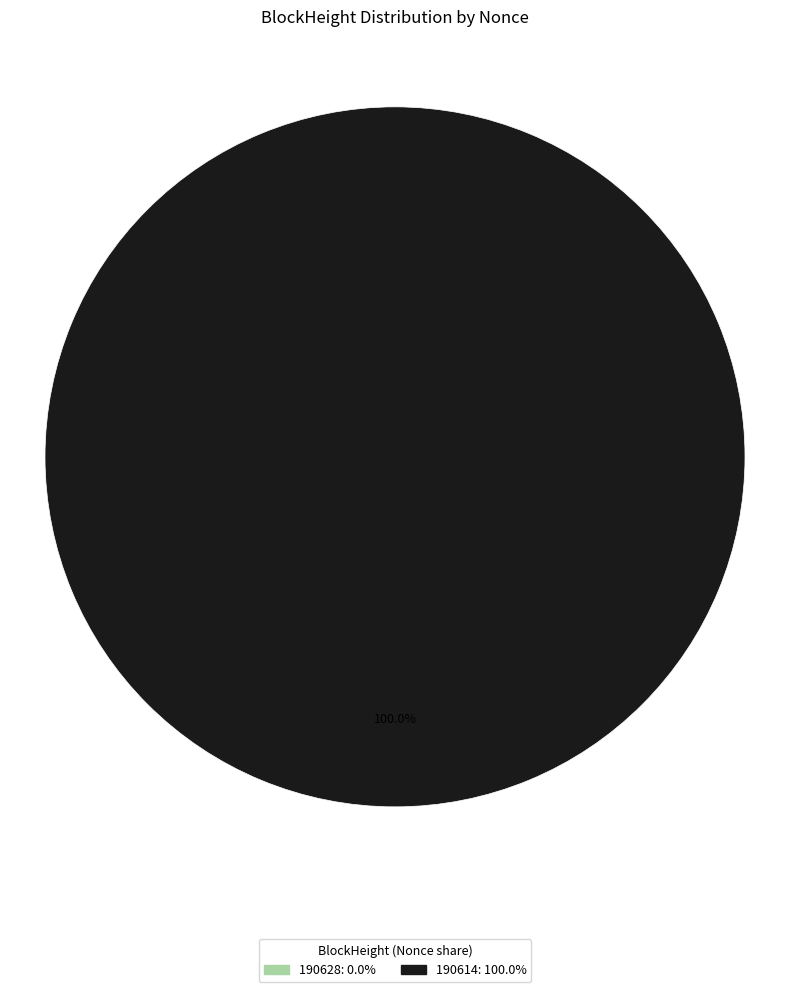

Which category has the smallest portion of the pie?

190628